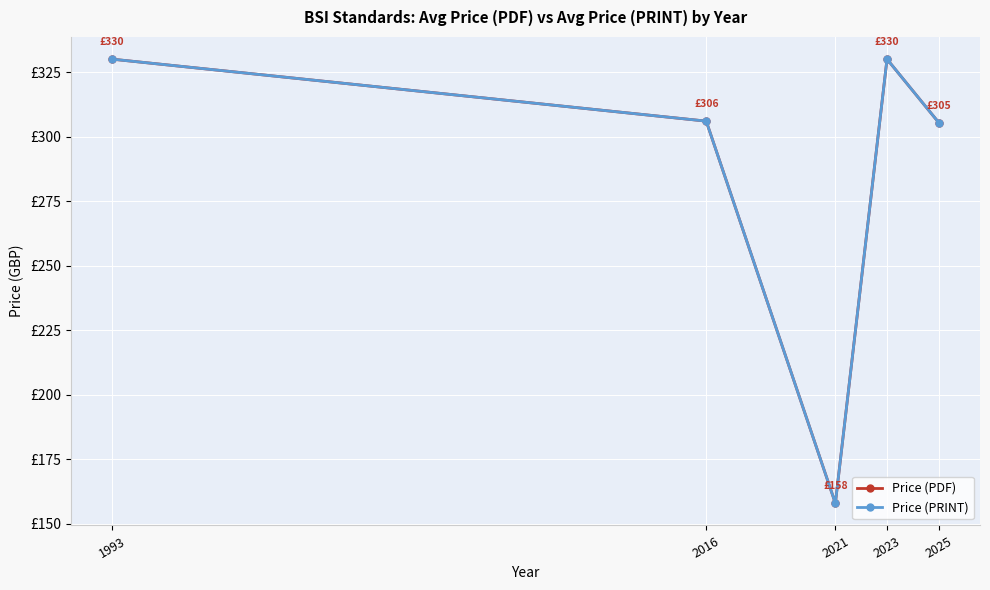

Is the value of Price (PRINT) at 2023 greater than the value of Price (PDF) at 1993?

No